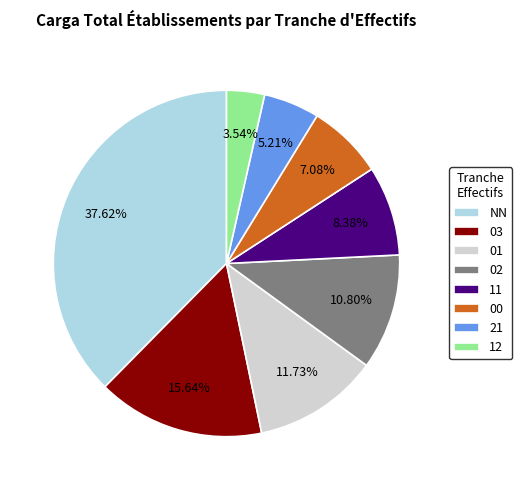

To the nearest percent, what is the difference between the 03 and NN slice percentages?

22%